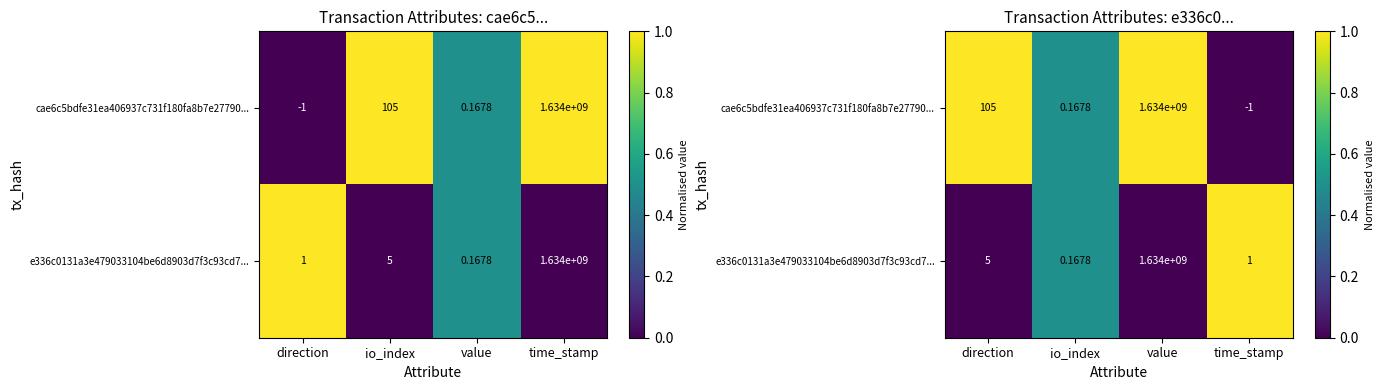

True or false: cae6c5bdfe31ea406937c731f180fa8b7e27790... has a value of 0.7 at io_index.

False